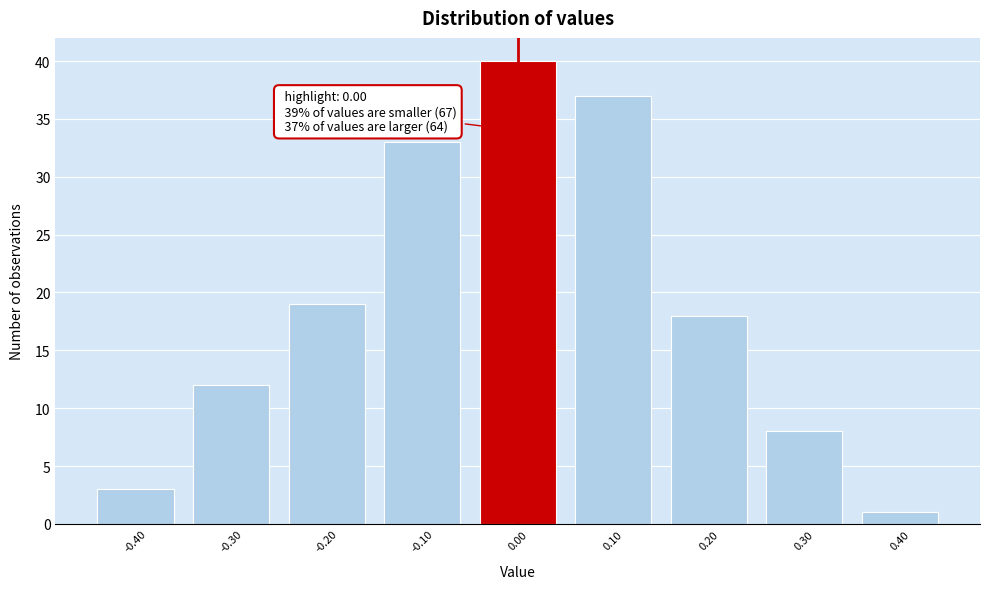

Over which range of the x-axis is the bar tallest?

-0.05 to 0.05